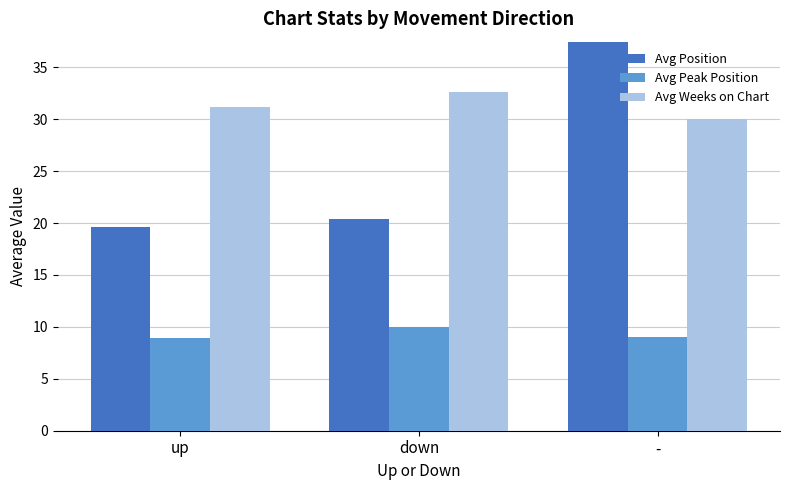

True or false: Avg Peak Position has a value of 9.9 at down.

True